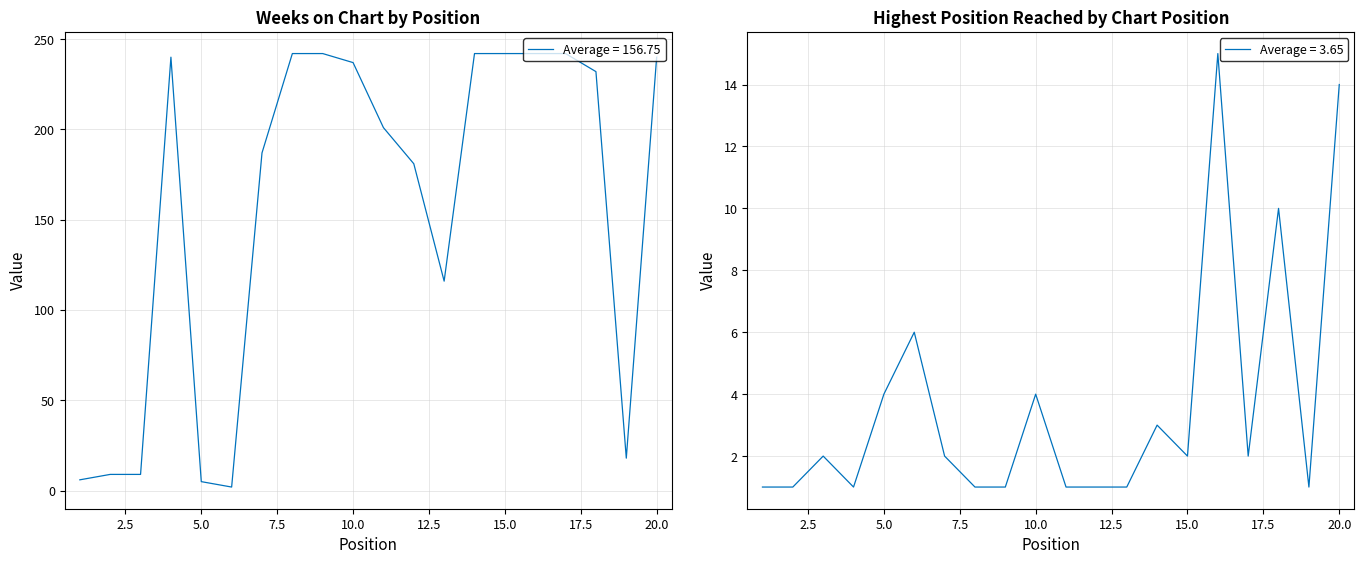

How many times do Weeks on Chart and Posicion mas alta cross each other?

2